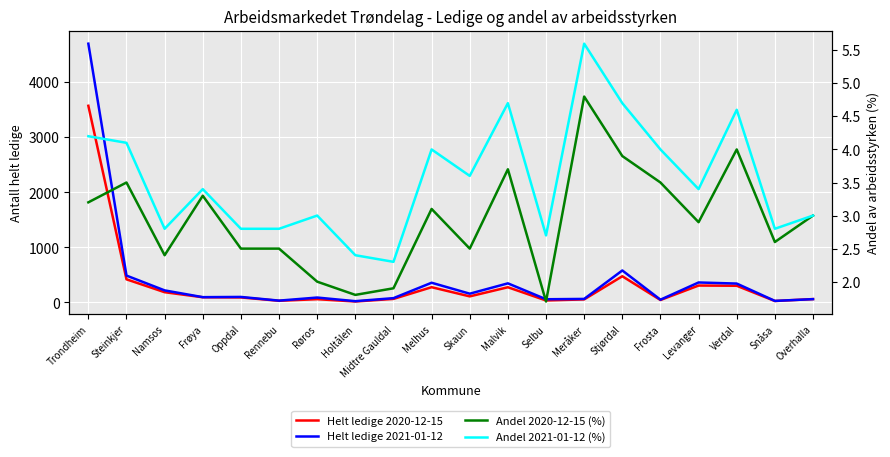

True or false: Helt ledige 2020-12-15 and Helt ledige 2021-01-12 cross at least once.

True